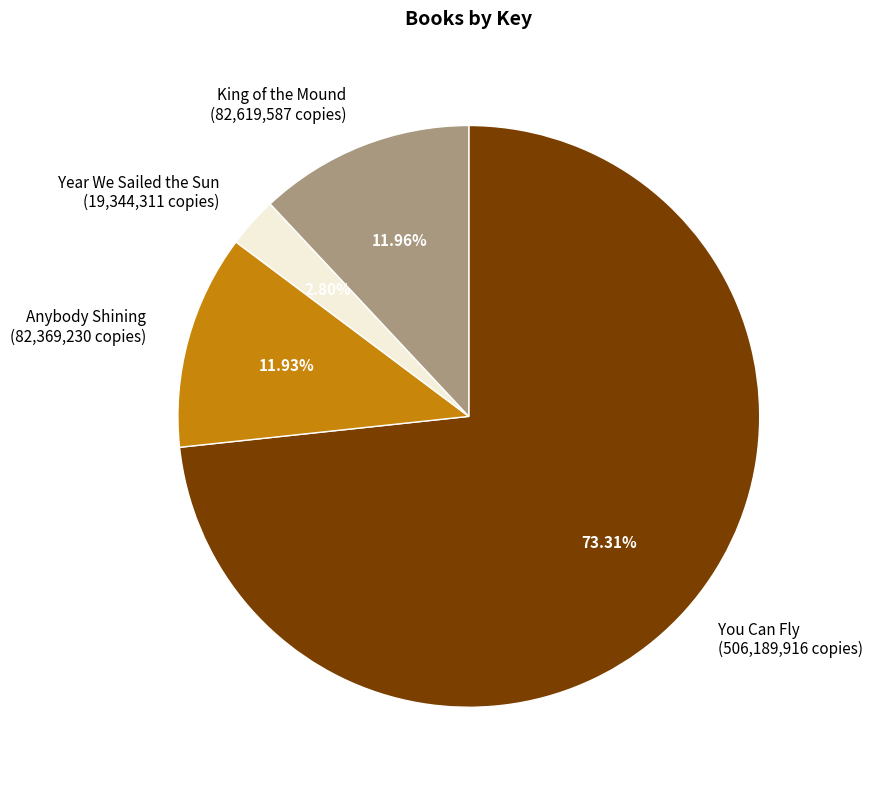

To the nearest percent, what percentage of the pie is King of the Mound?

12%